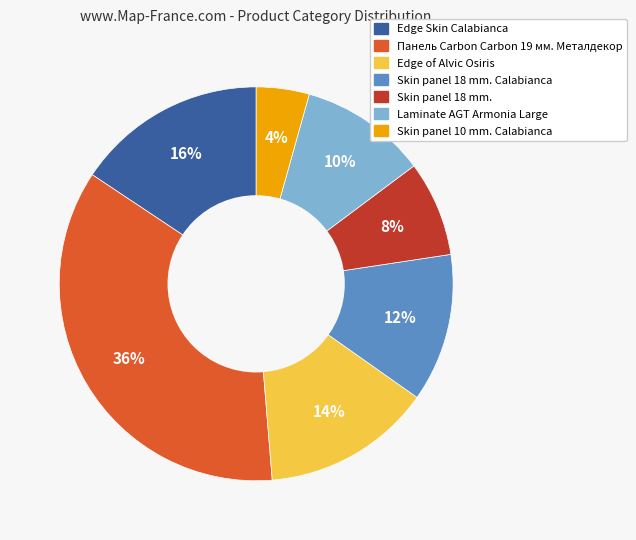

Is there any slice that represents more than half of the pie?

No